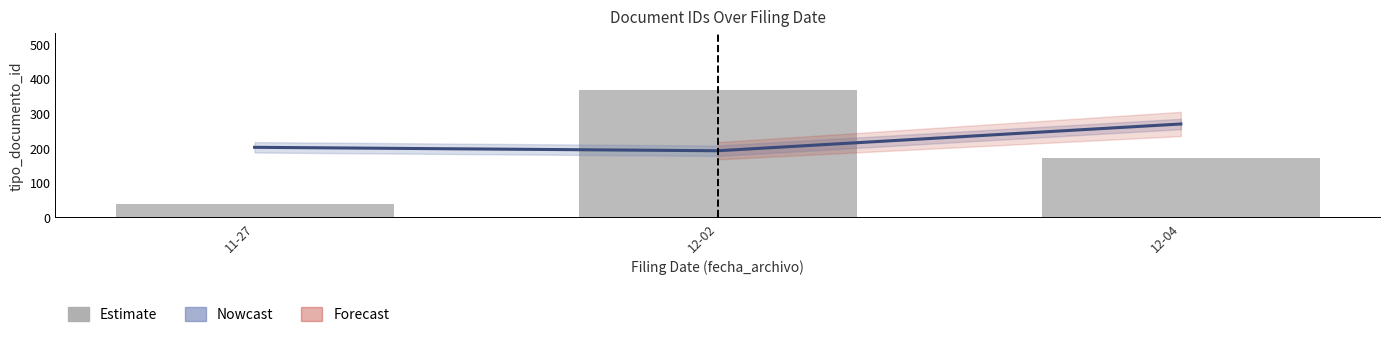

How many values in the Estimate series exceed 171?

2